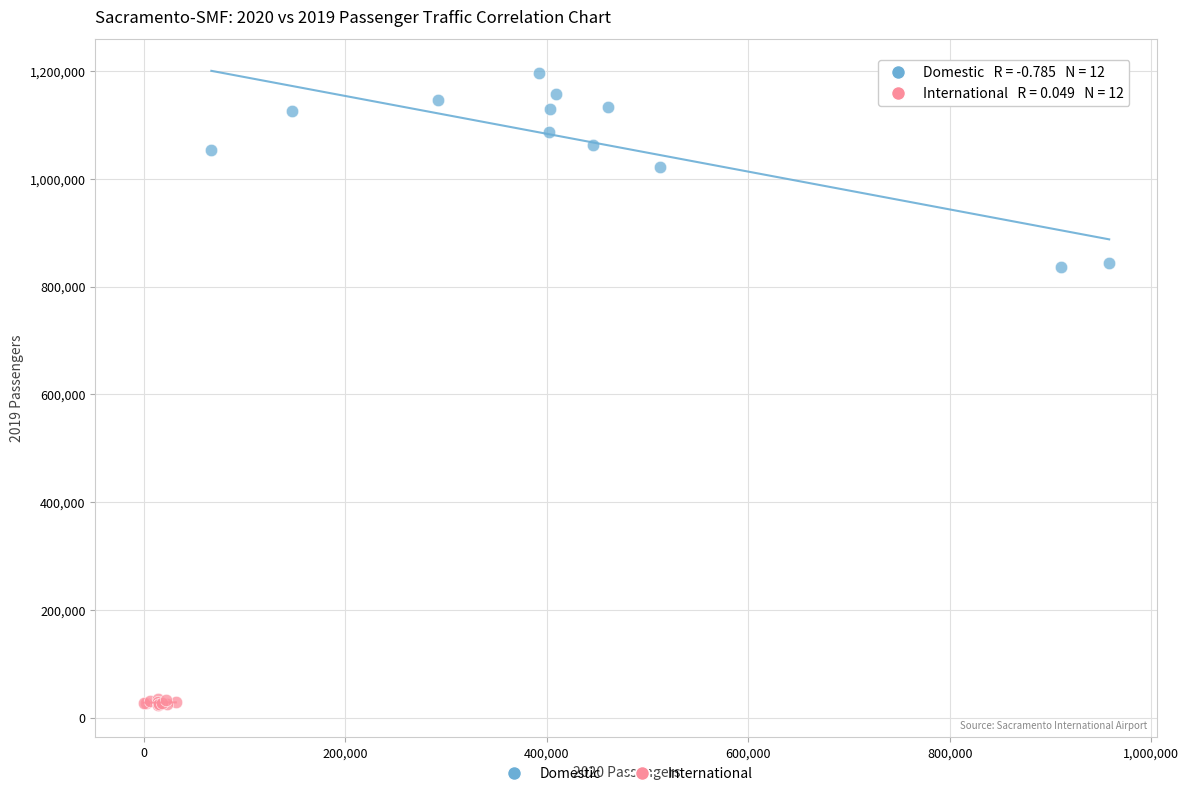

Which series reaches the maximum Y coordinate?

Domestic